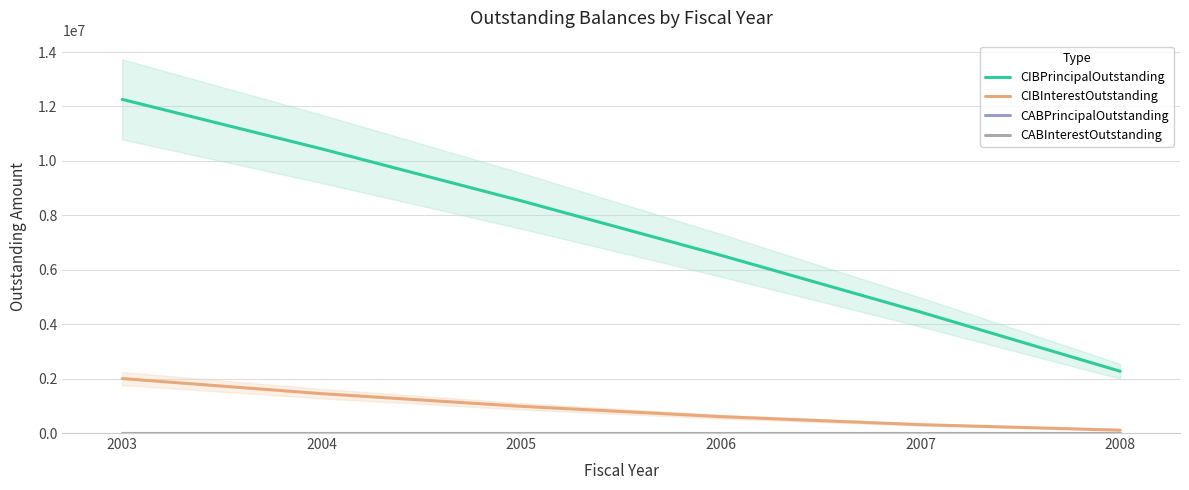

Reading left to right, what are all the values shown in this chart?

CIBPrincipalOutstanding: 2003=12260000.0	2004=10440000.0	2005=8530000.0	2006=6530000.0	2007=4445000.0	2008=2270000.0
CIBInterestOutstanding: 2003=2002075.0	2004=1446043.8	2005=981012.5	2006=601931.2	2007=307850.0	2008=104987.5
CABPrincipalOutstanding: 2003=0.0	2004=0.0	2005=0.0	2006=0.0	2007=0.0	2008=0.0
CABInterestOutstanding: 2003=0.0	2004=0.0	2005=0.0	2006=0.0	2007=0.0	2008=0.0